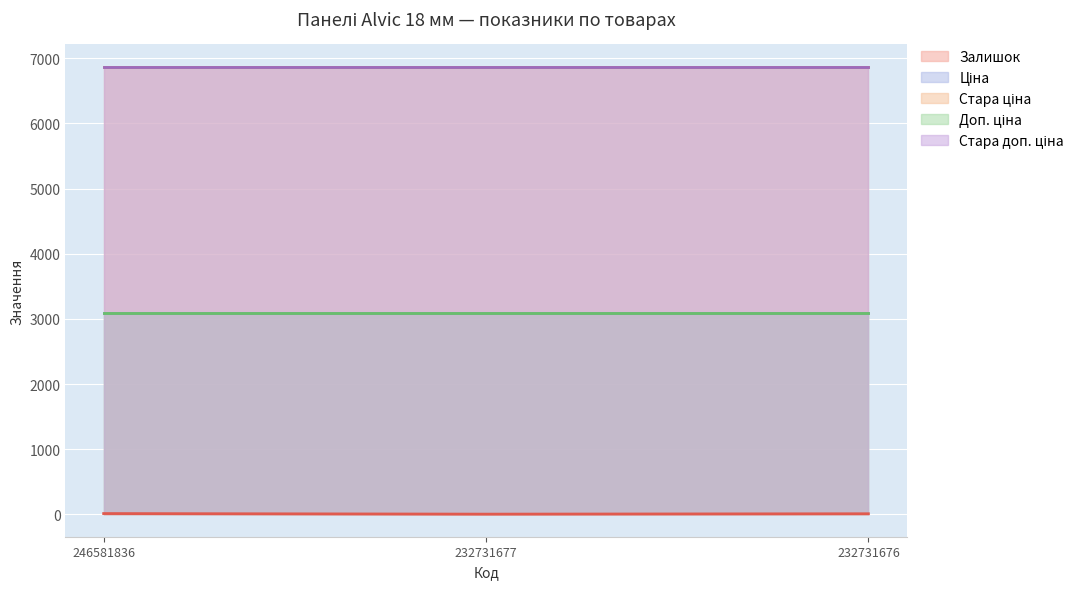

What is the smallest value displayed?

3.0